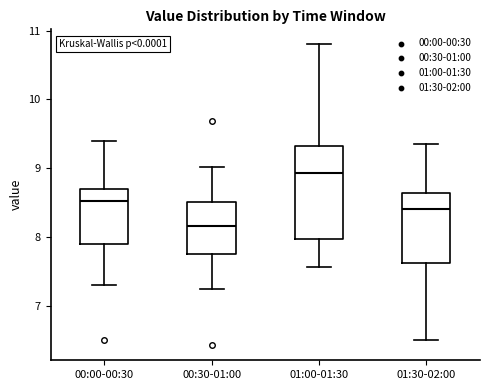

Where does the median line of the box for 00:00-00:30 sit on the y-axis? The values are not printed on the chart, so give them approximately, as read against the axis.

8.5